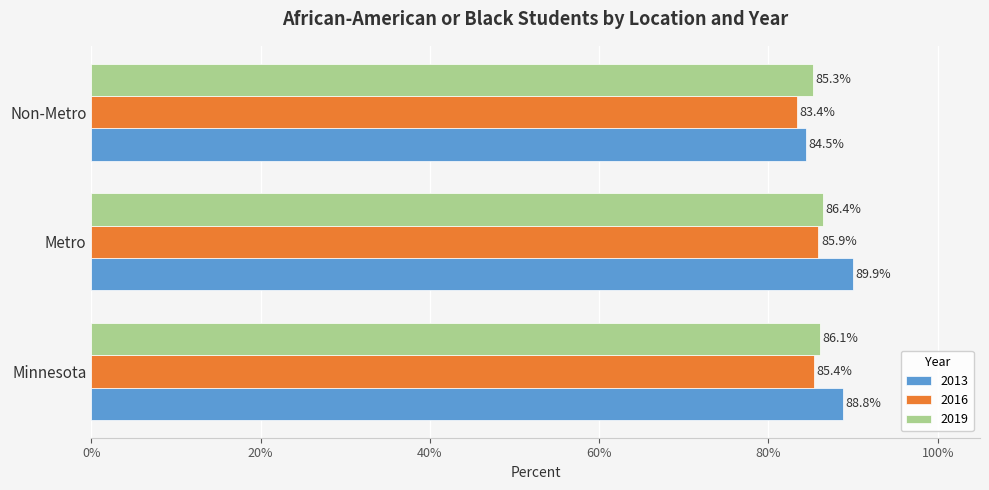

Where is 2016 nearest to the value 84?

Non-Metro